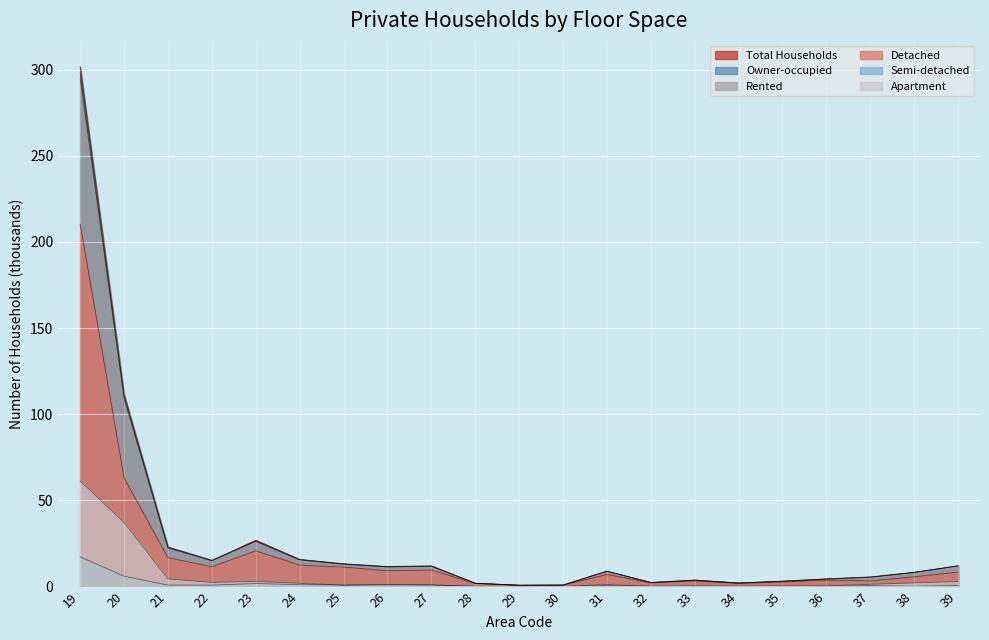

Does the chart display data point markers on the line(s)?

No